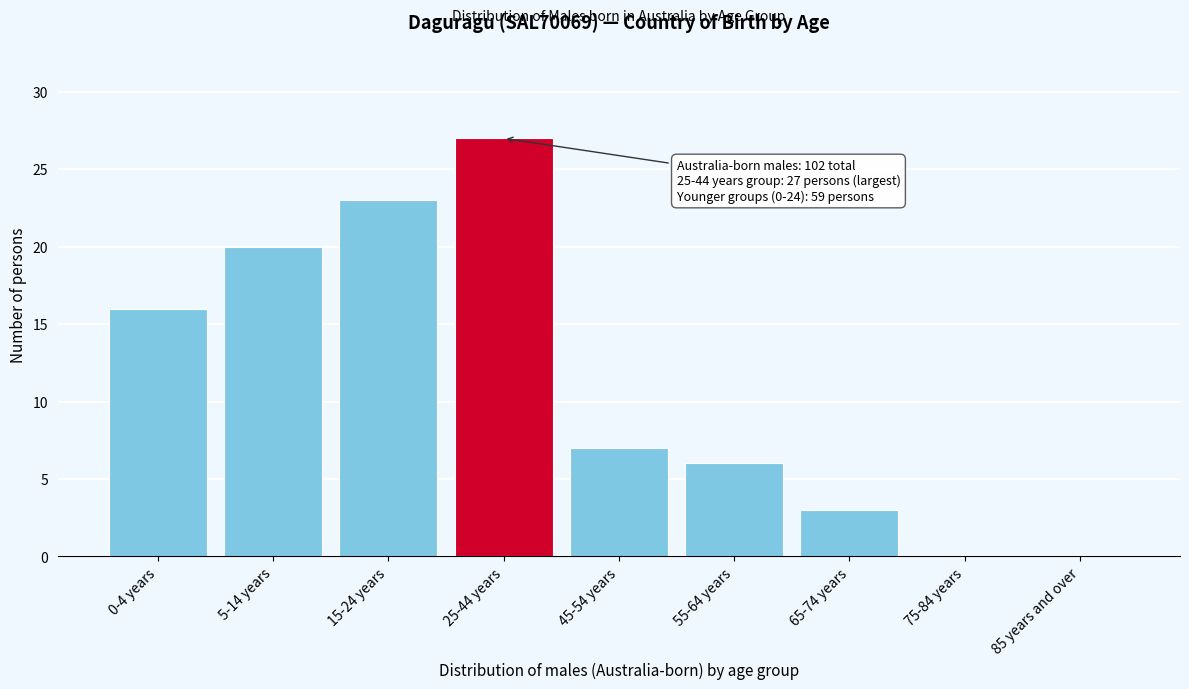

Reading left to right, what are all the values shown in this chart?

0-4 years=16	5-14 years=20	15-24 years=23	25-44 years=27	45-54 years=7	55-64 years=6	65-74 years=3	75-84 years=0	85 years and over=0